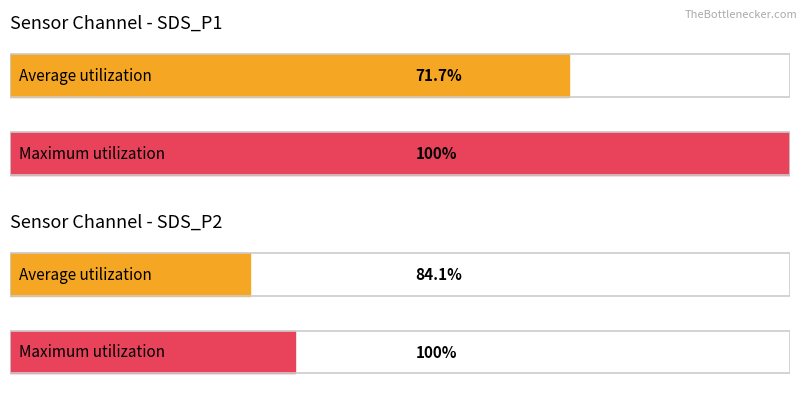

What are all the series names shown in the legend?

SDS_P1, SDS_P2